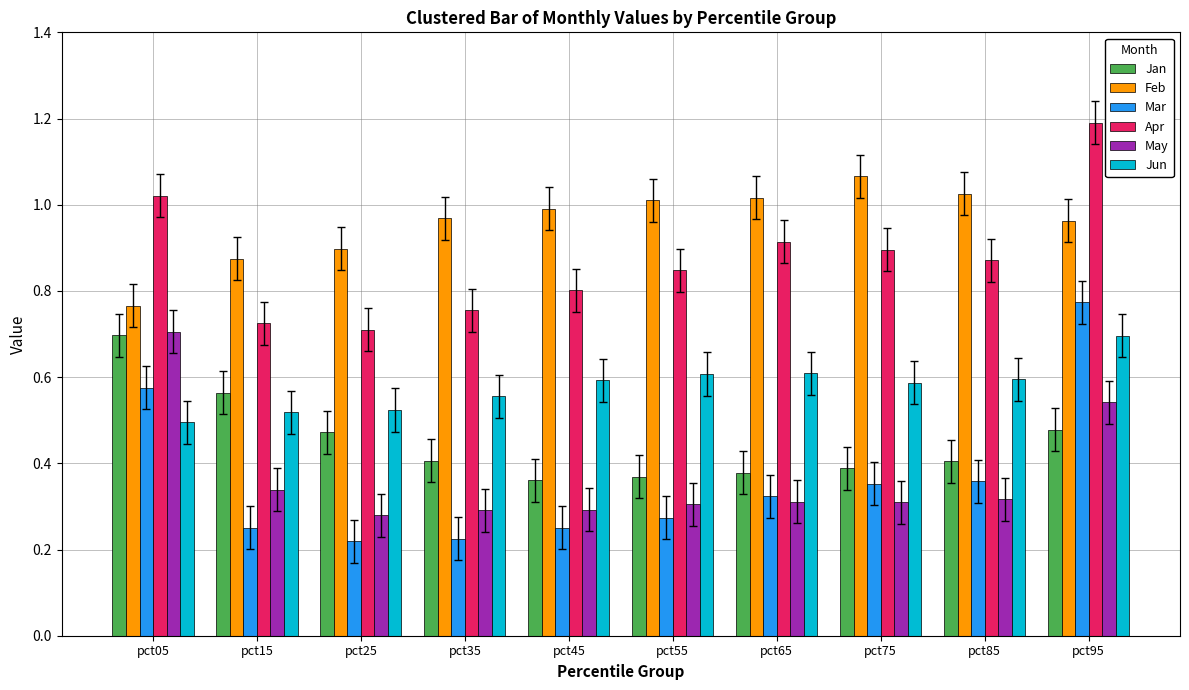

Which series has the largest total across all categories?

Feb